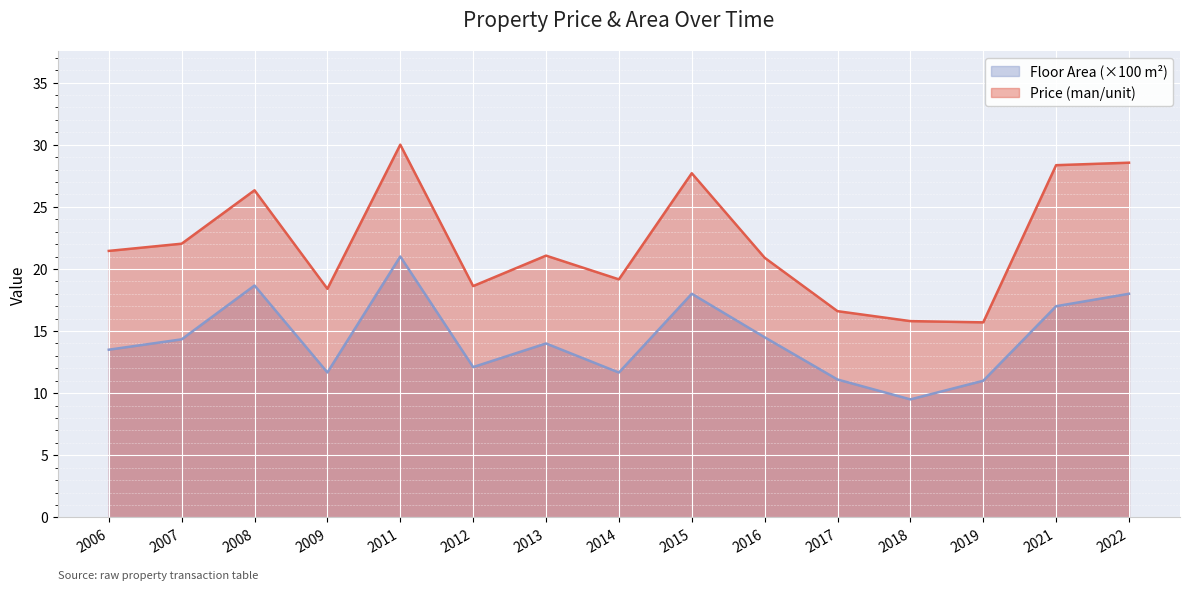

Which series has the widest spread of values?

Price (man/unit)